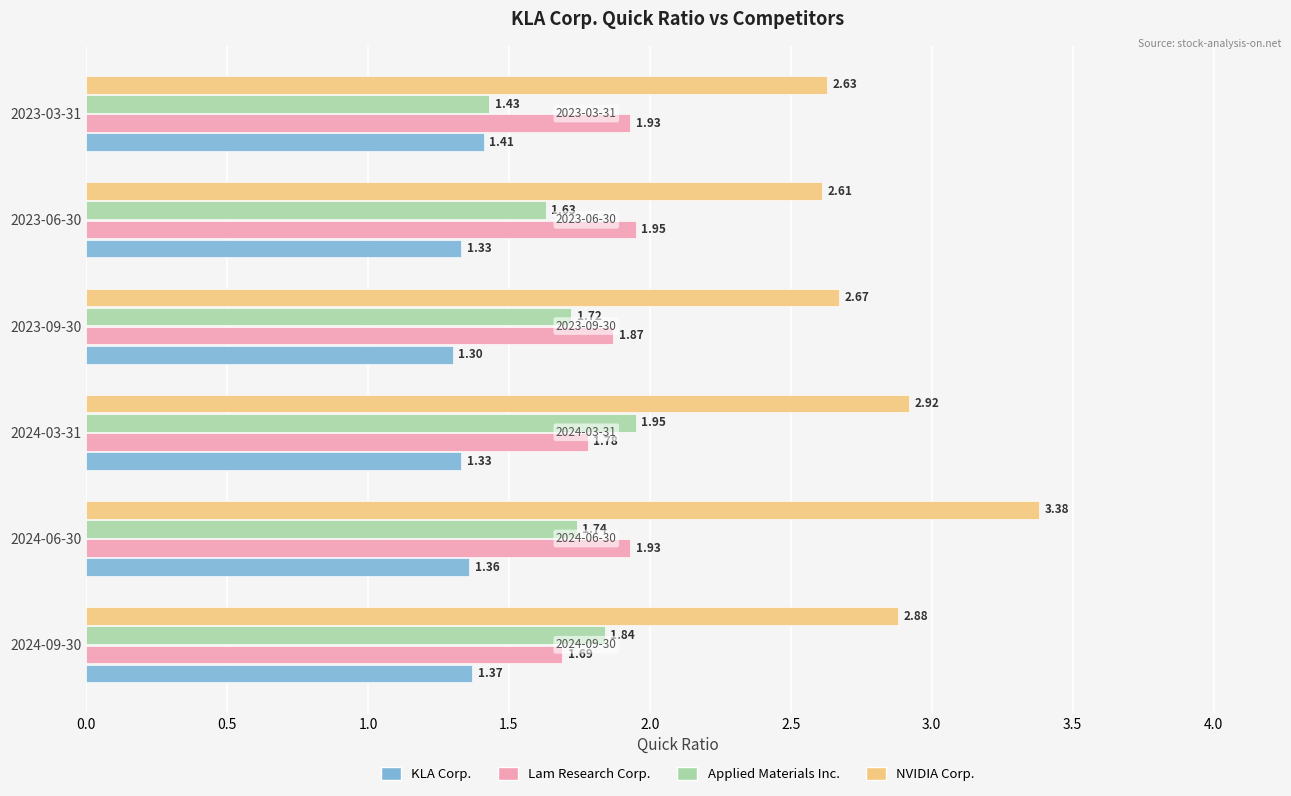

Which series has the largest range (max minus min)?

NVIDIA Corp.